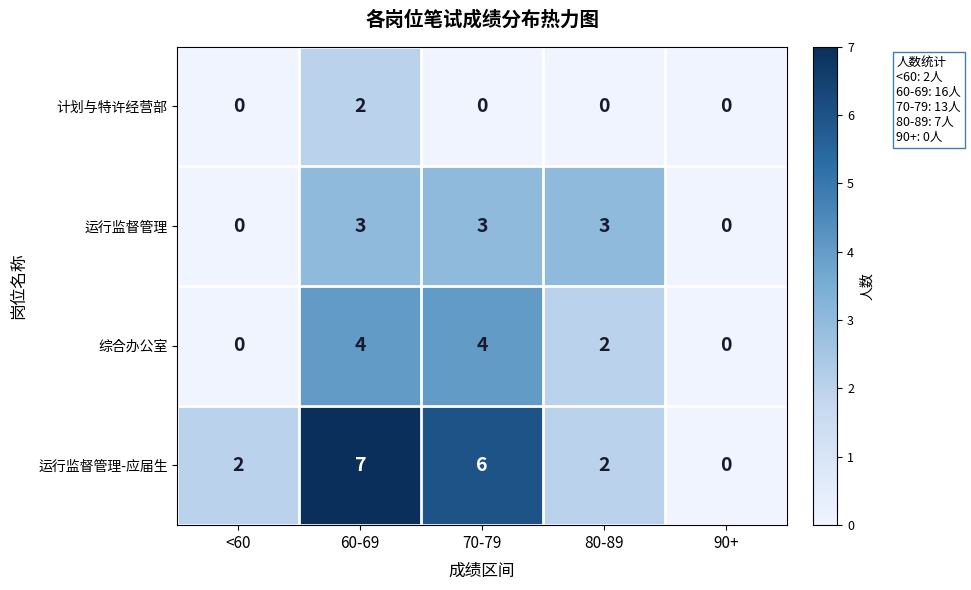

Reading left to right, list all the values displayed in this chart.

计划与特许经营部: 0	2	0	0	0
运行监督管理: 0	3	3	3	0
综合办公室: 0	4	4	2	0
运行监督管理-应届生: 2	7	6	2	0